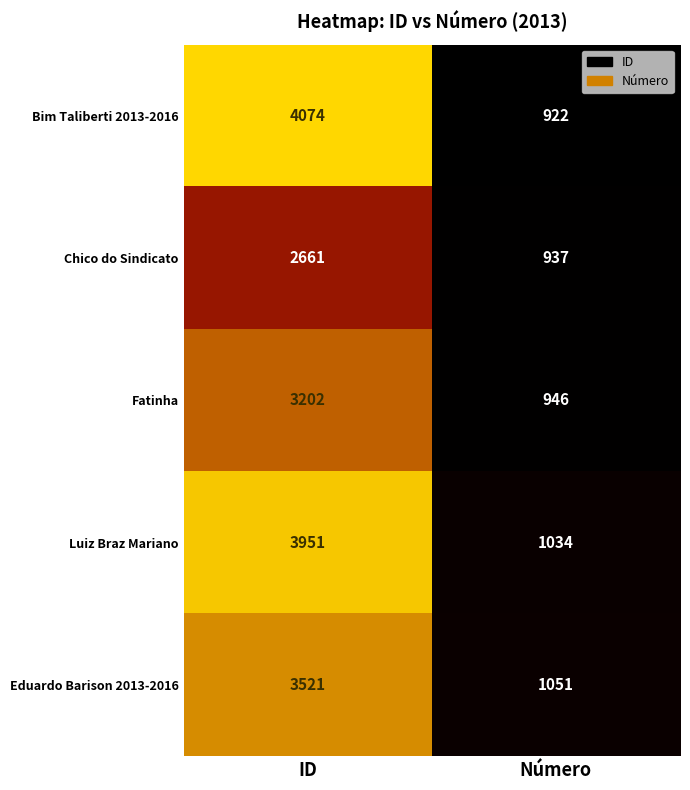

Between ID and Número, which series saw the biggest shift?

Bim Taliberti 2013-2016